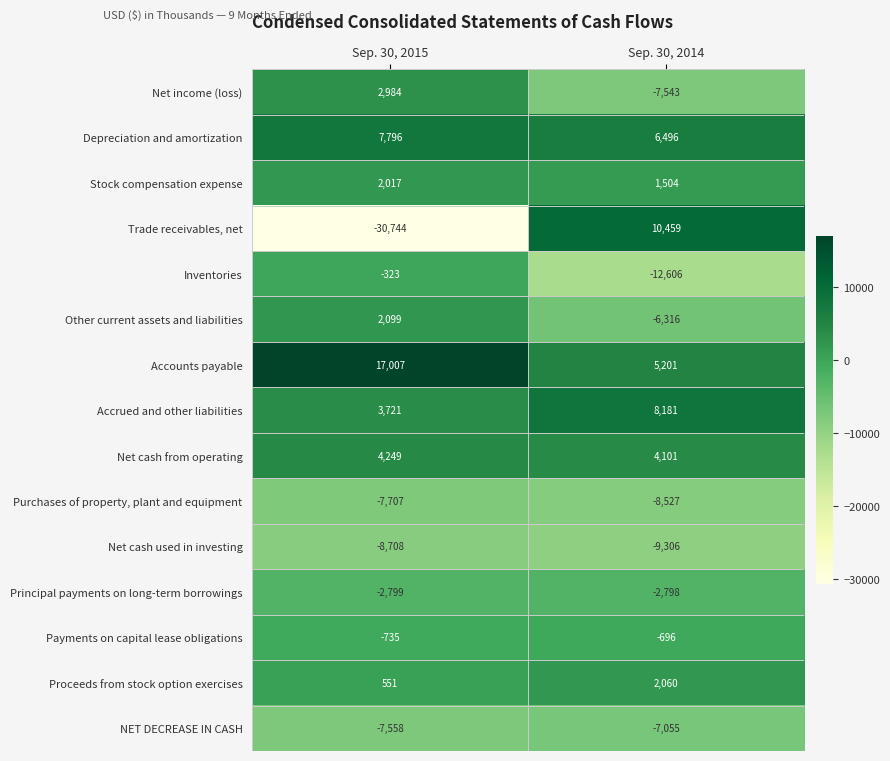

What is the difference between the NET DECREASE IN CASH values at Sep. 30, 2015 and Sep. 30, 2014?

503